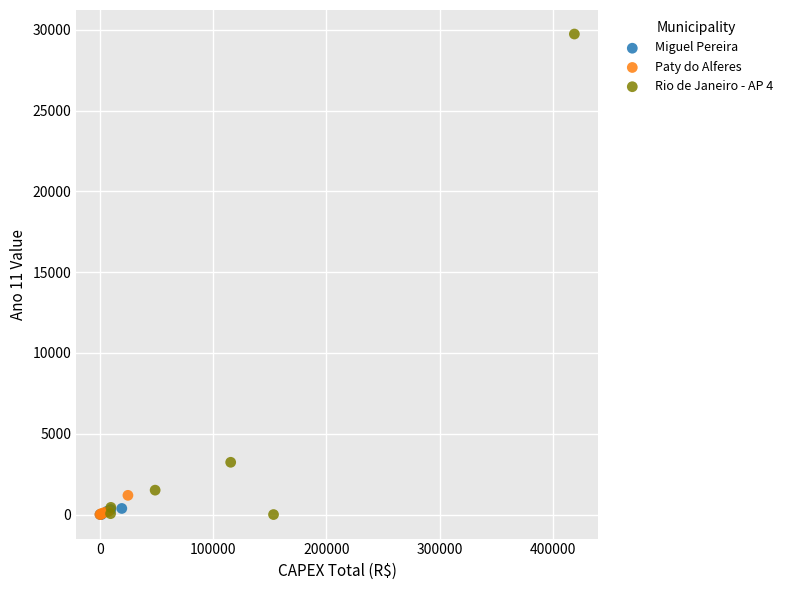

Which series reaches the maximum Y coordinate?

Rio de Janeiro - AP 4